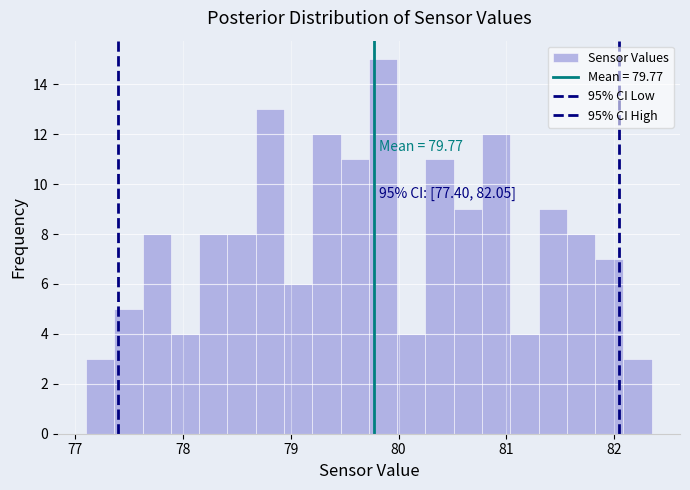

Around what value on the x-axis is the tallest bar? Give the approximate position of its centre, as read against the axis.

79.9